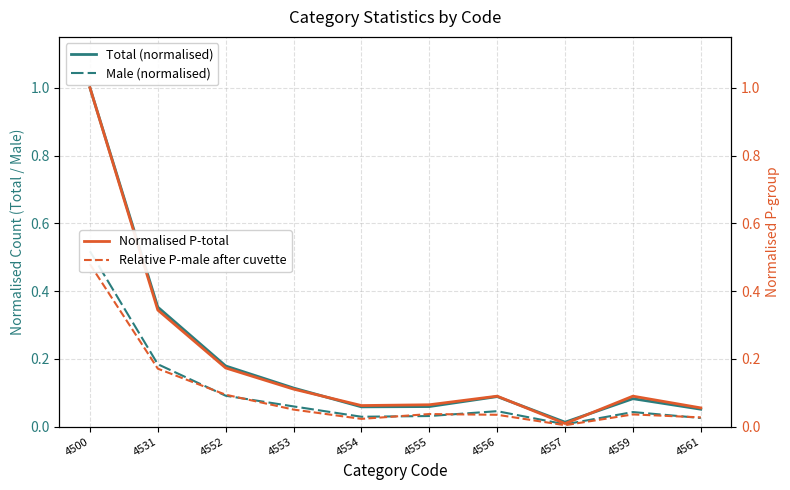

True or false: Relative P-male after cuvette and Normalised P-total cross at least once.

False